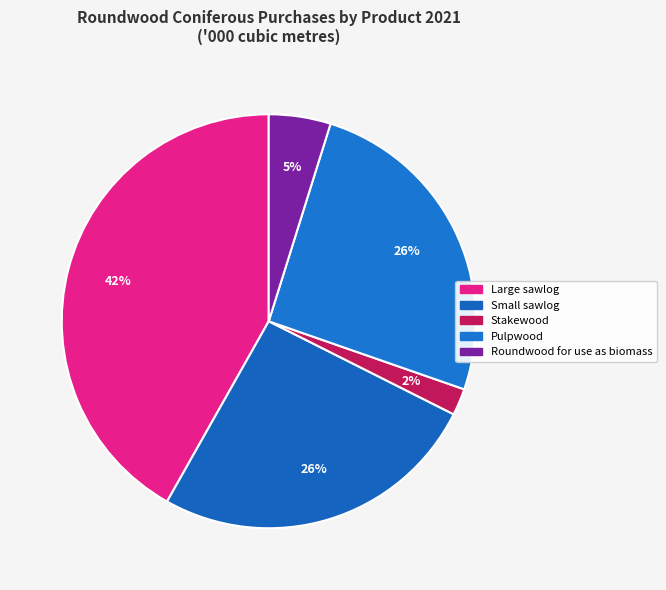

Count the number of slices in the pie.

5